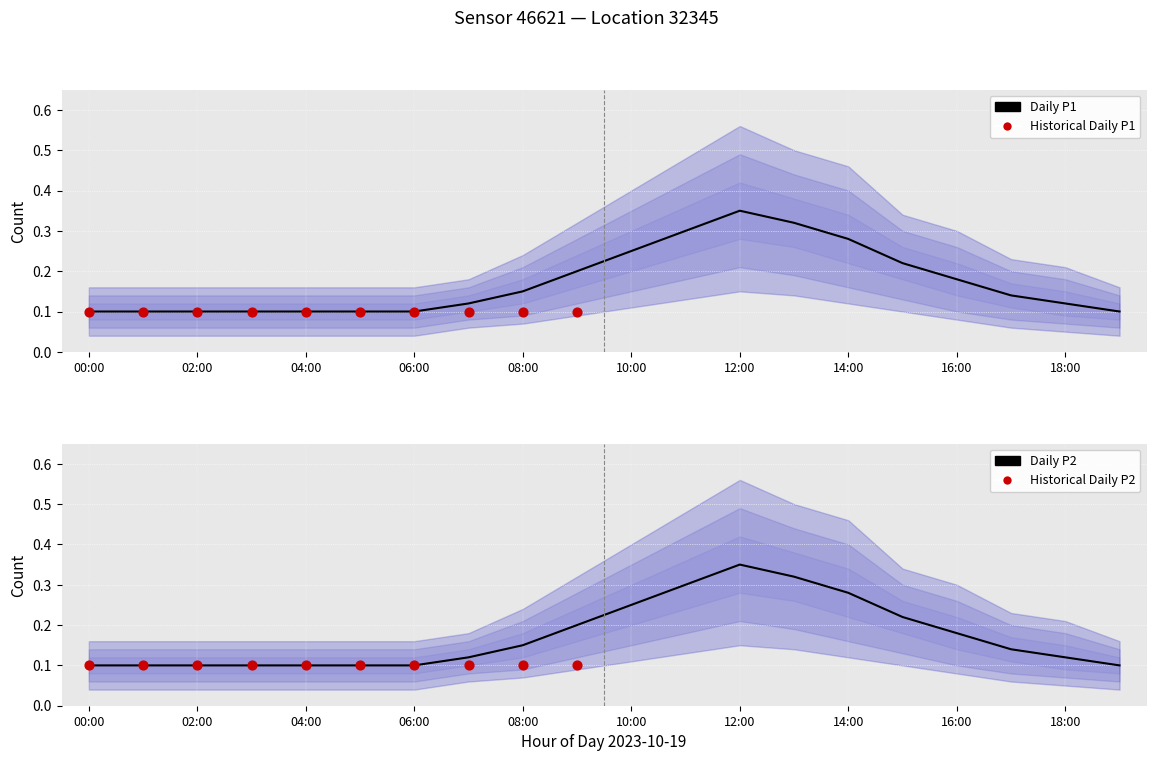

At how many categories does at least one series exceed 0?

20